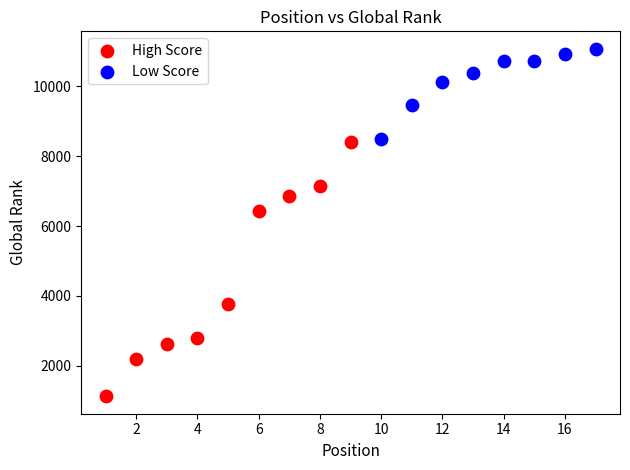

Which series reaches the minimum Y coordinate?

High Score